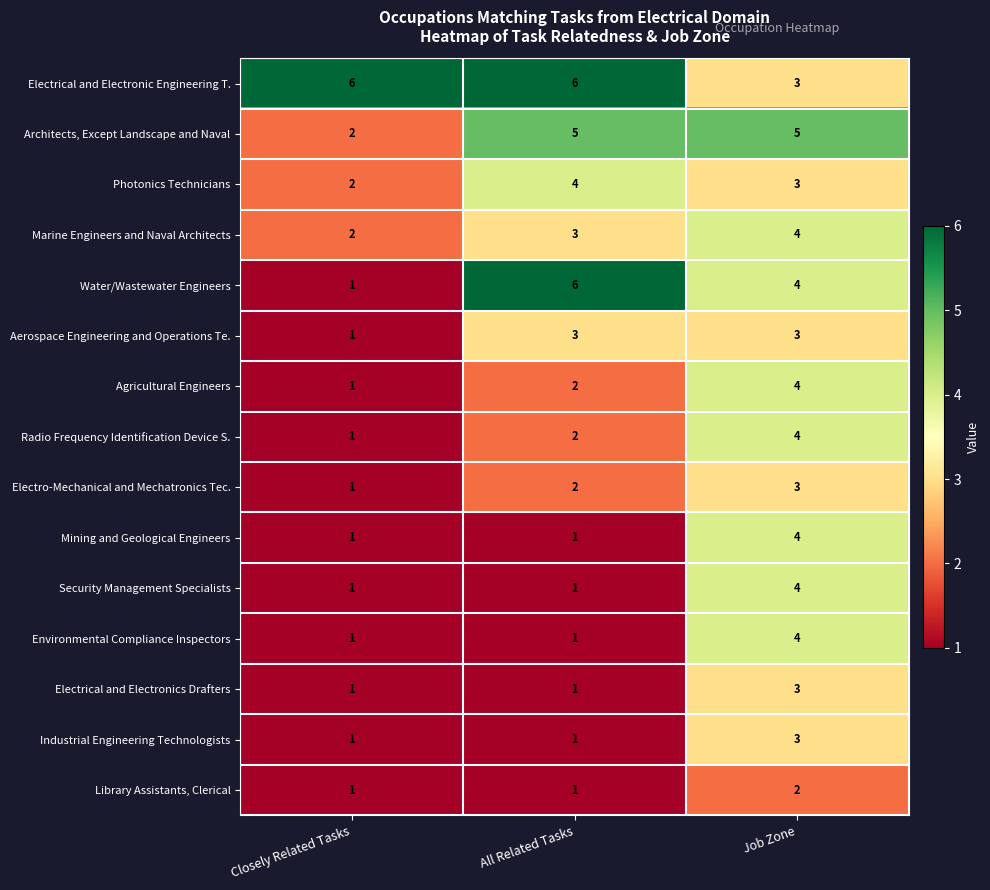

What is the maximum value shown in the chart?

6